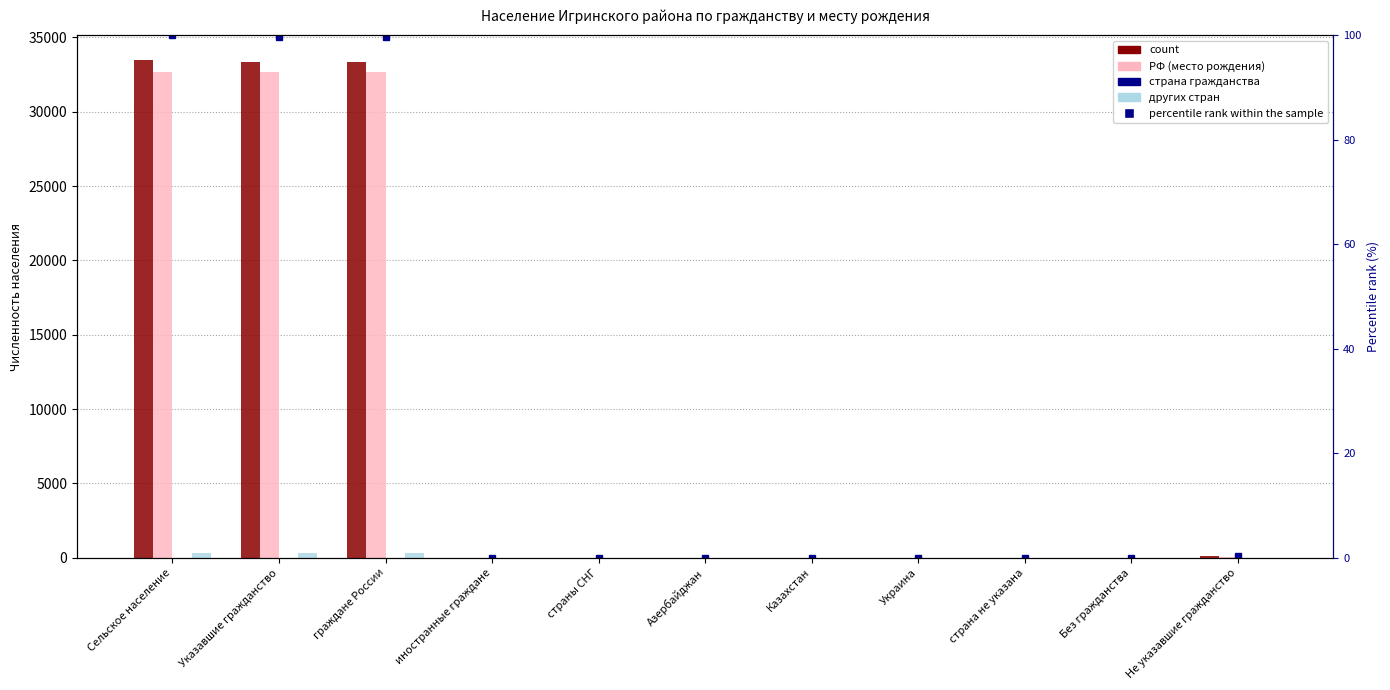

List the series in order of their peak value, lowest first.

страна гражданства, percentile rank within the sample, других стран, РФ (место рождения), count